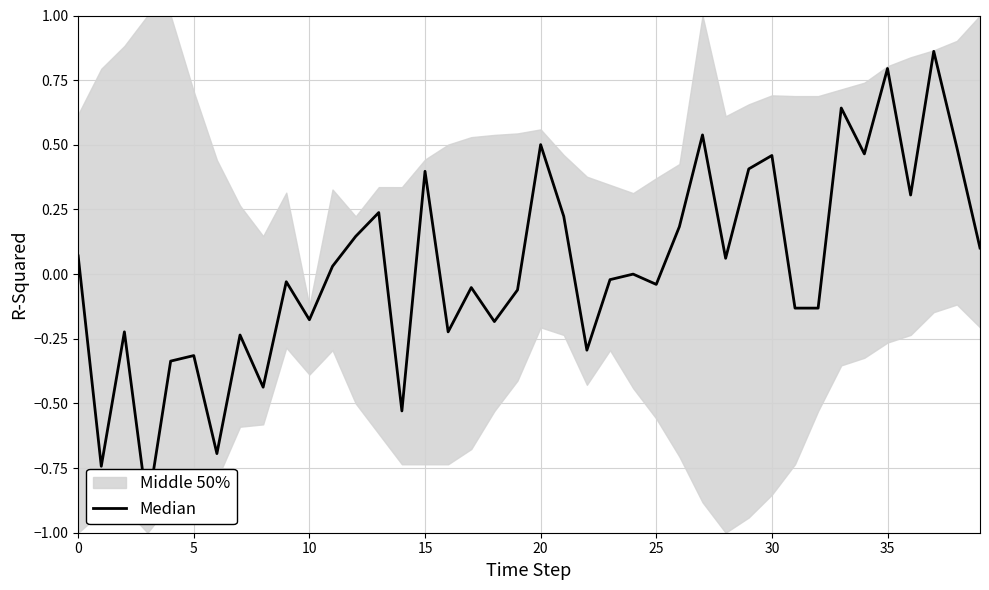

True or false: the data shows 0.1 at 26.

False